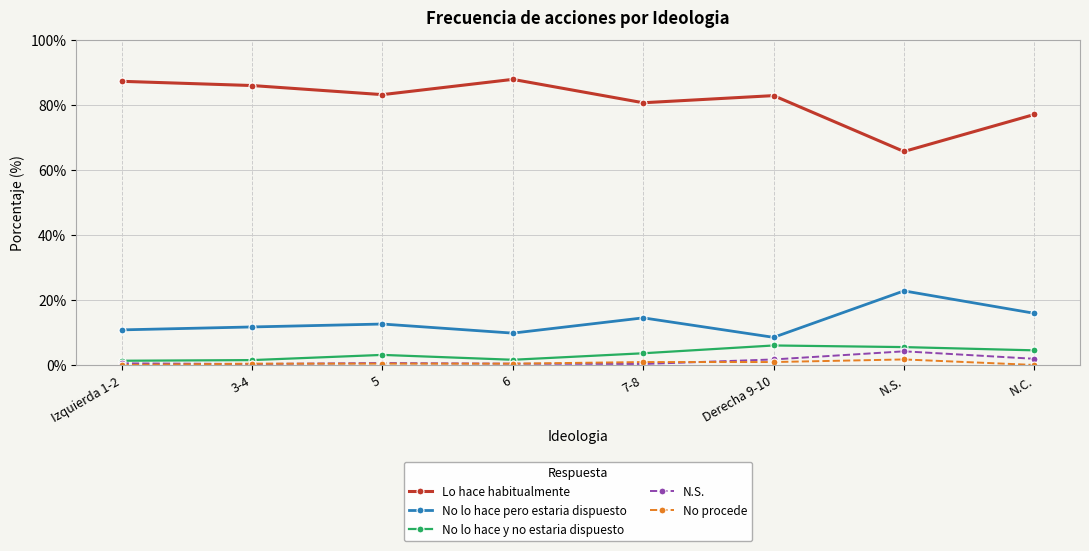

True or false: No lo hace y no estaria dispuesto and No procede intersect in this chart.

False